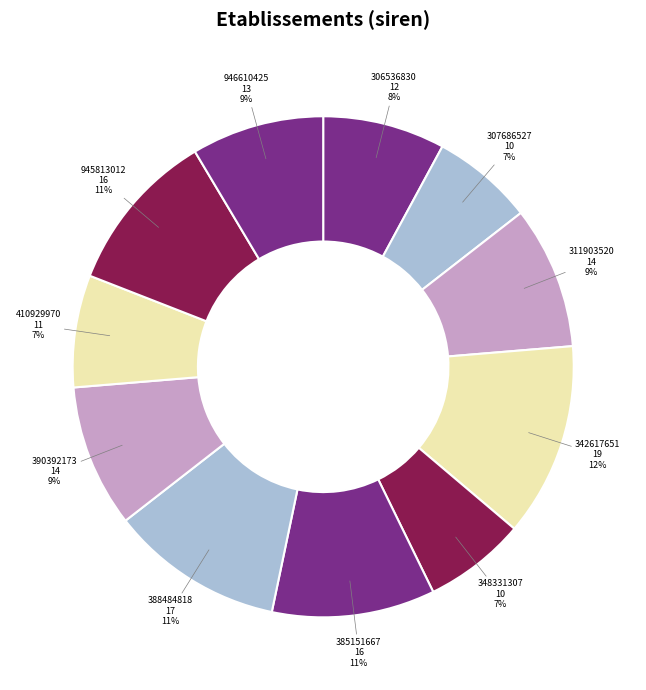

To the nearest percent, what is the average slice percentage?

9%